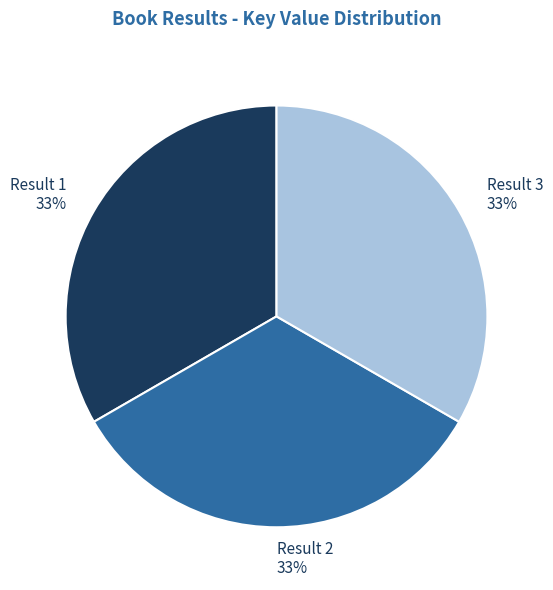

Is there any slice that represents more than half of the pie?

No